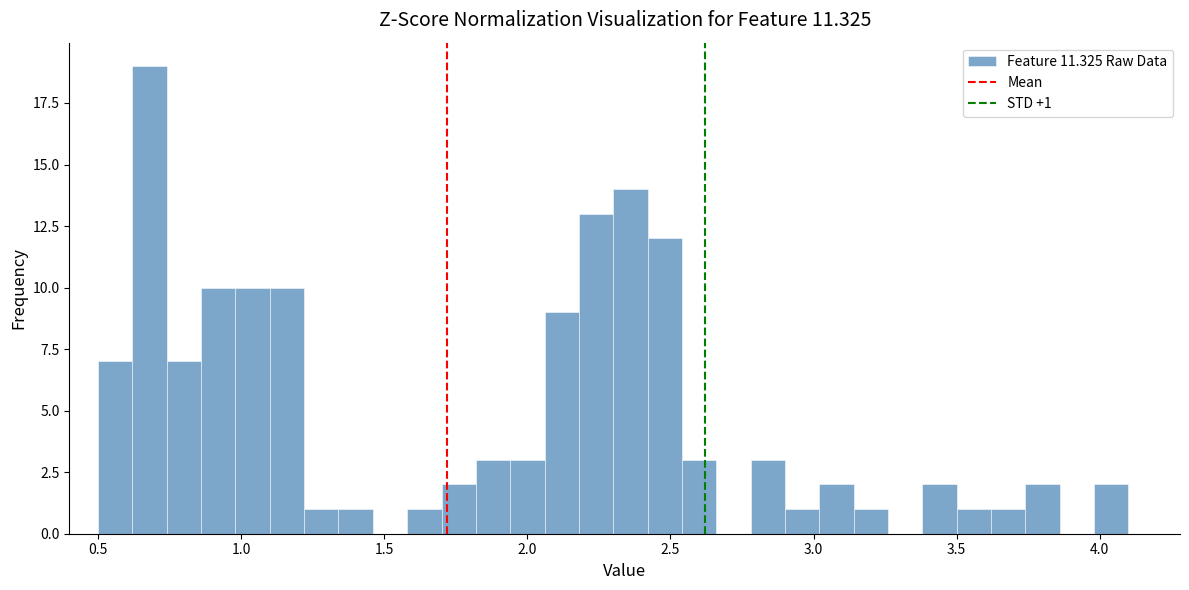

Around what value on the x-axis is the tallest bar? Give the approximate position of its centre, as read against the axis.

0.70